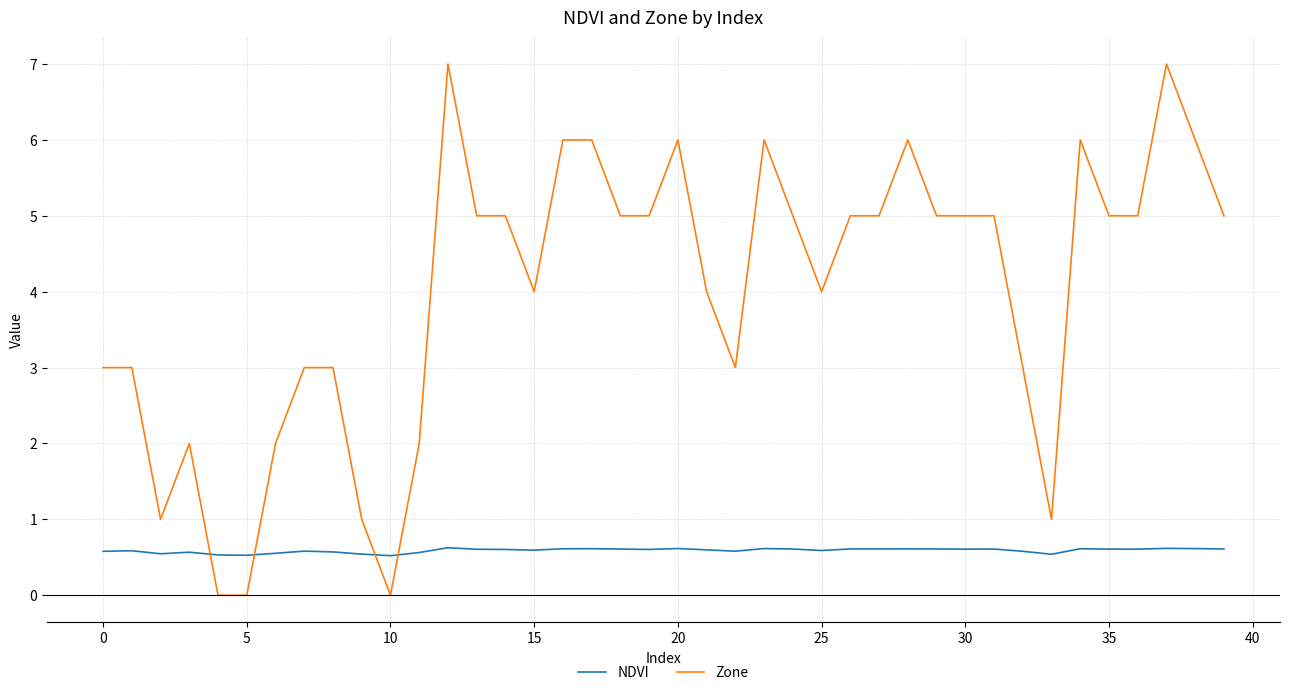

How many lines are shown in the chart?

2